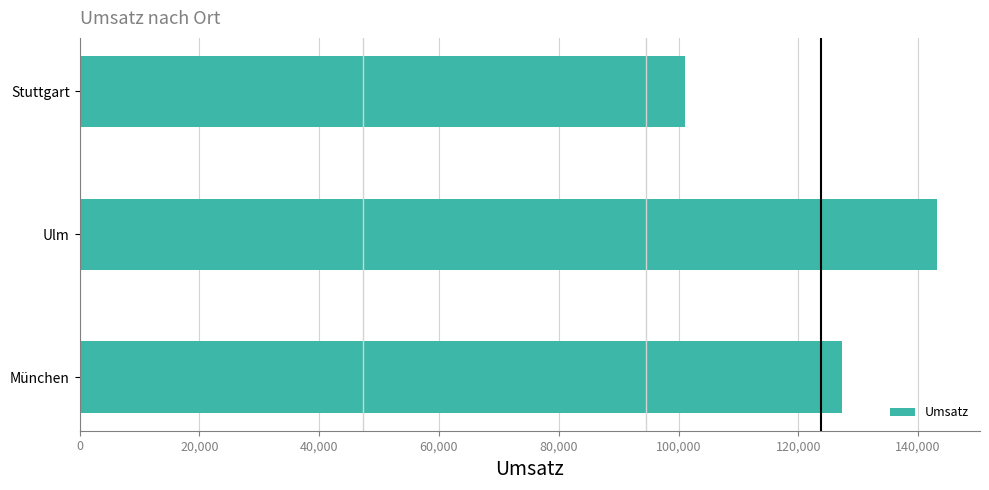

What is the difference between the maximum and second lowest values?

15930